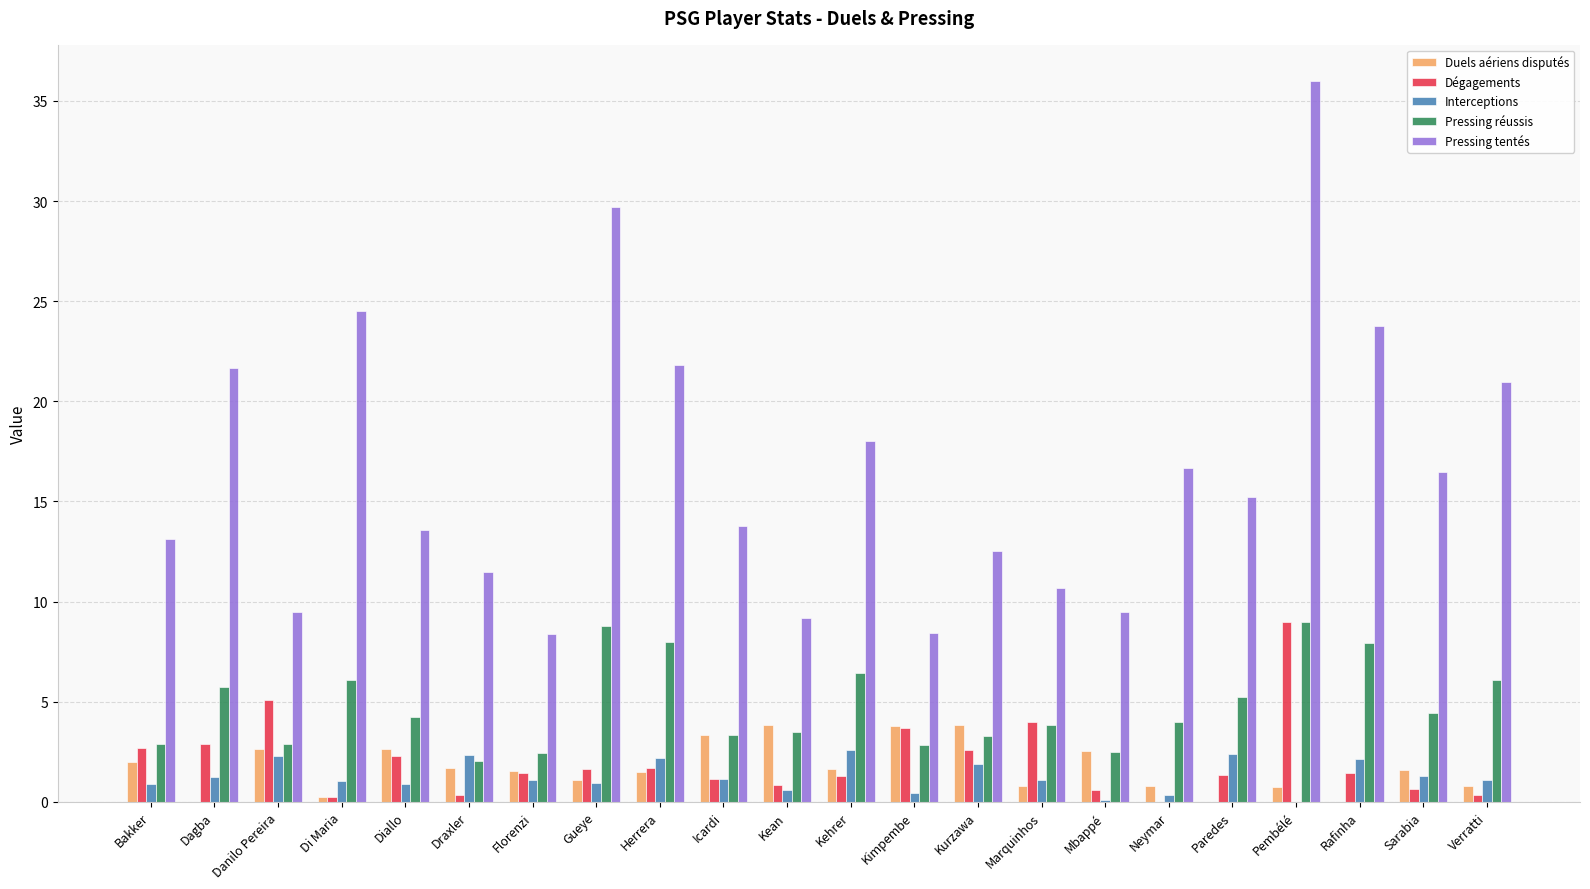

What is the greatest value displayed?

36.0